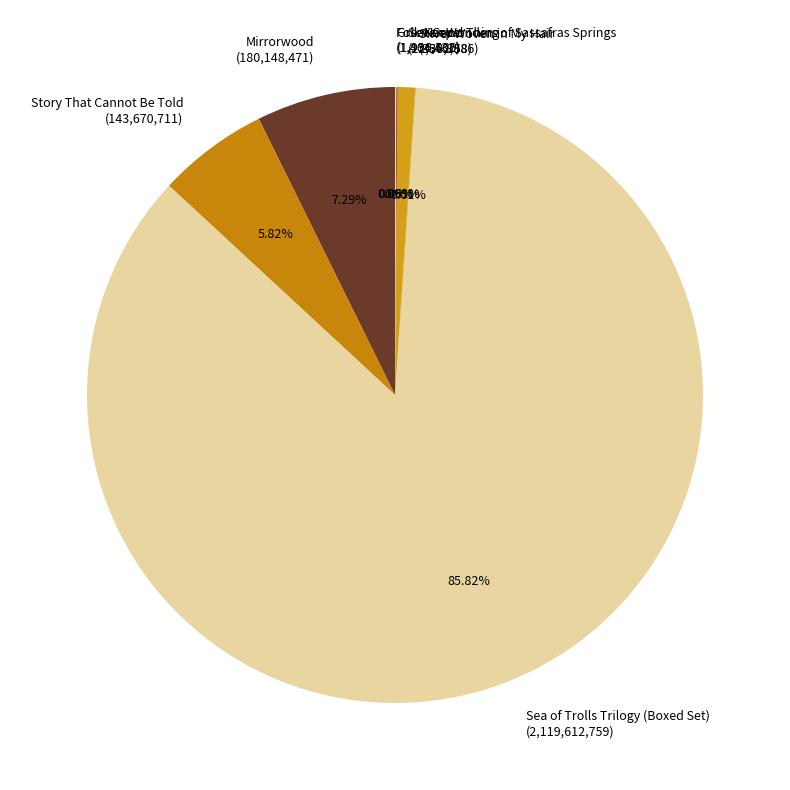

Does Sea of Trolls Trilogy (Boxed Set) (2,119,612,759) represent more than half of the total?

Yes